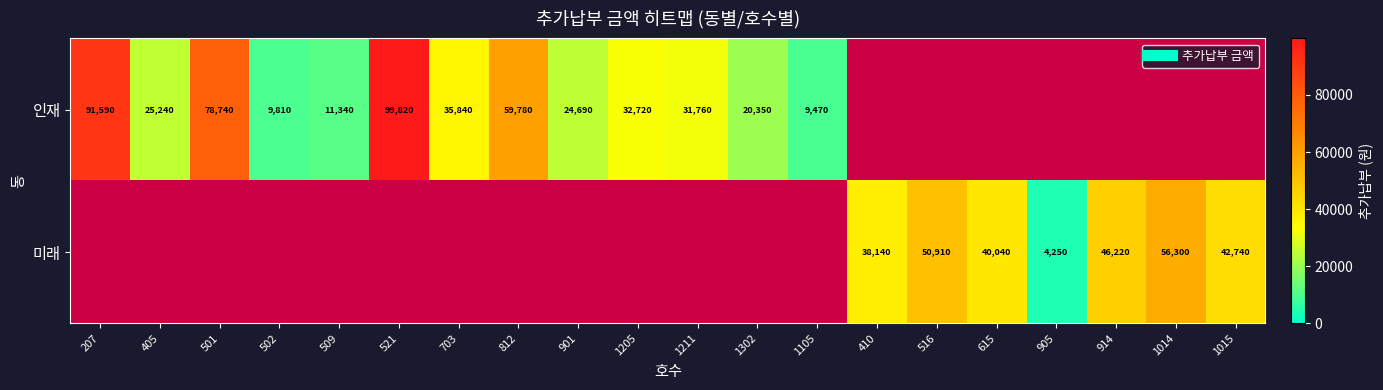

At 901, list the series in order from smallest to largest.

인재, 미래